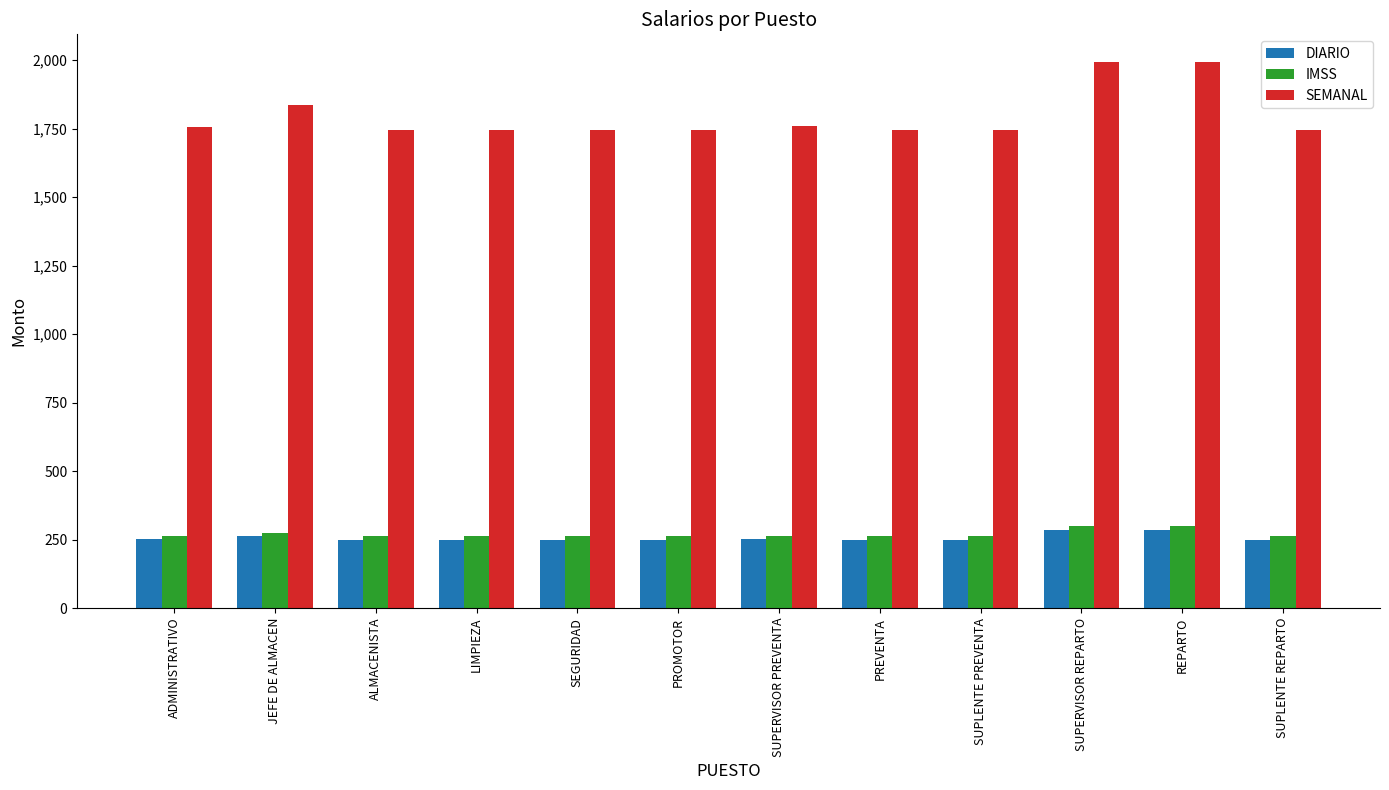

What is the average value of the DIARIO series?

256.5